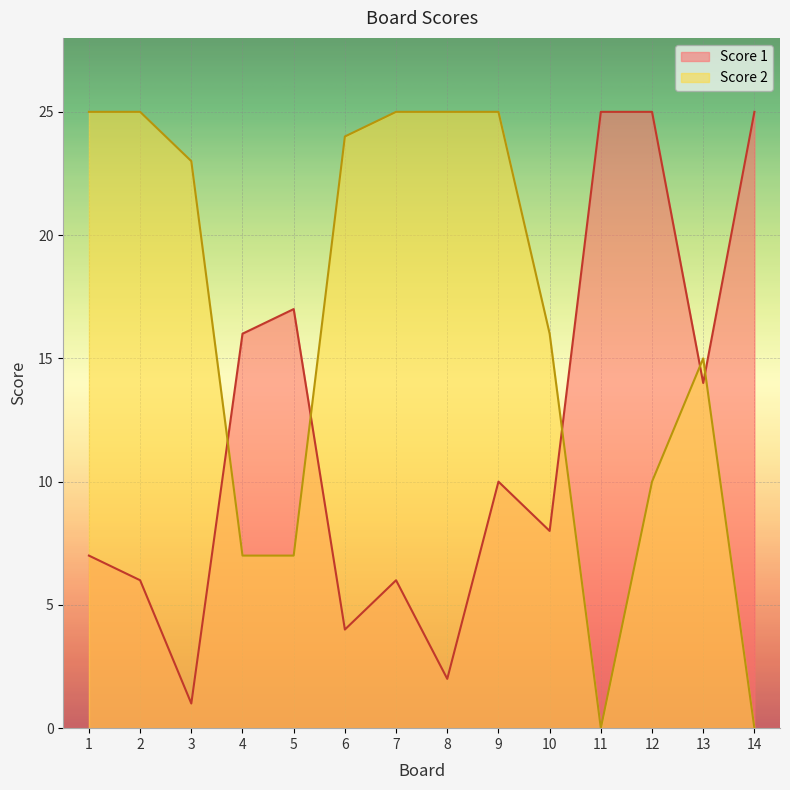

Which category has the highest value in the Score 1 series?

11